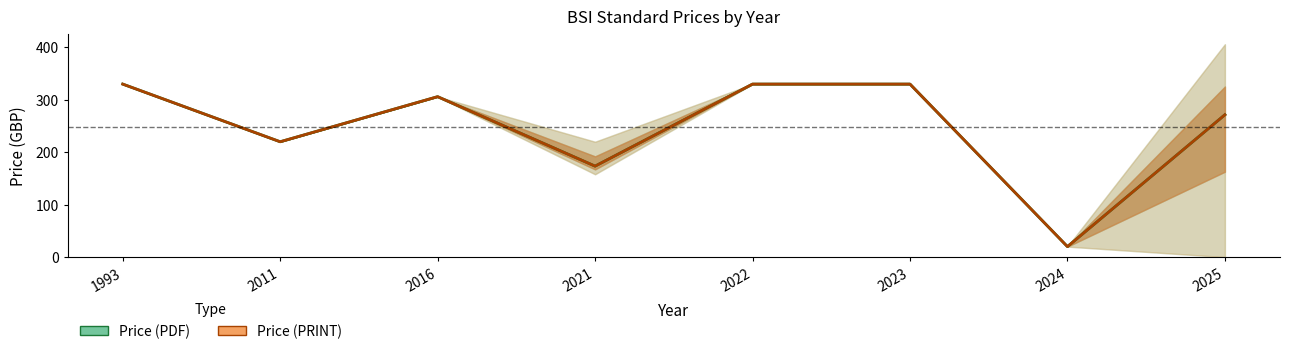

In Price (PDF), how many points are higher than both neighbors (excluding endpoints)?

1